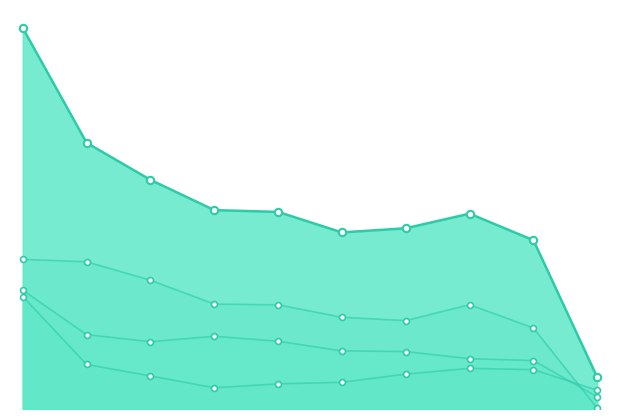

Is the value of Oct at pct55 greater than the value of Feb at pct05?

No